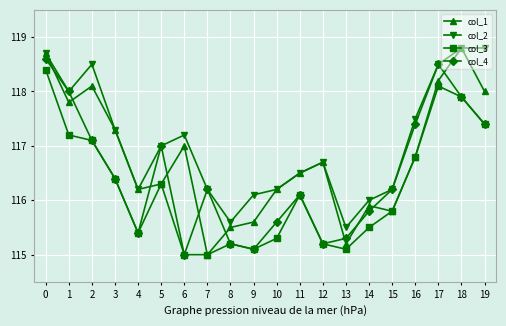

True or false: col_4 and col_1 cross at least once.

True